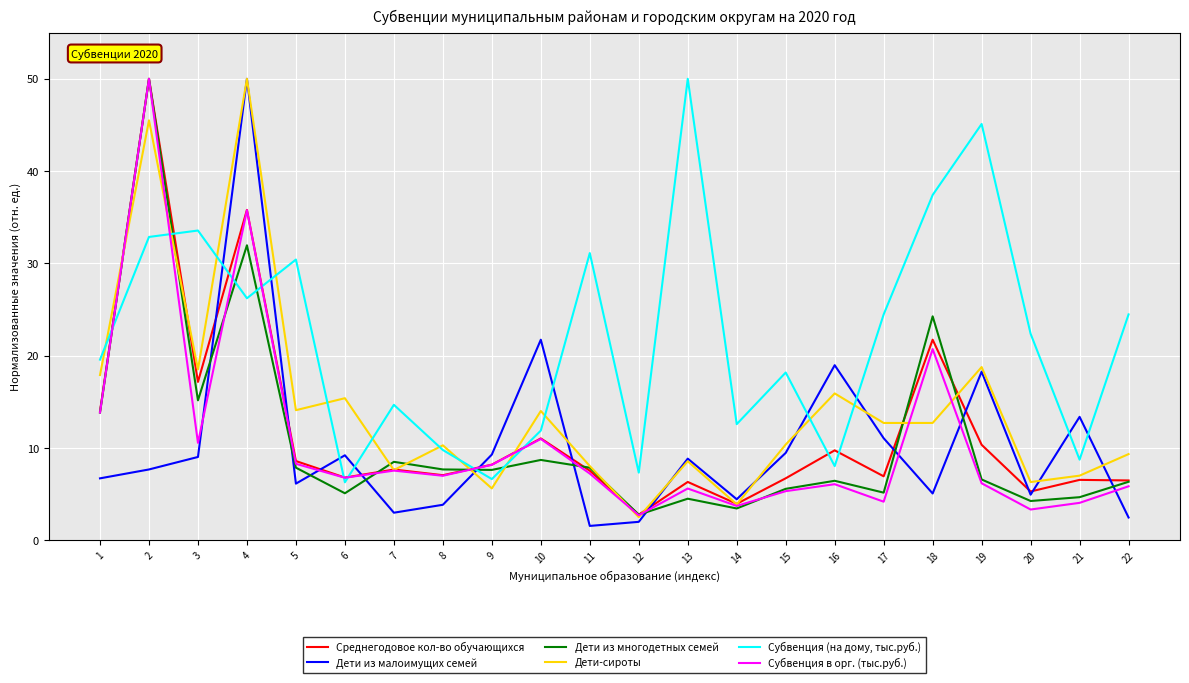

Between 10 and 22, which series saw the biggest shift?

Дети из малоимущих семей